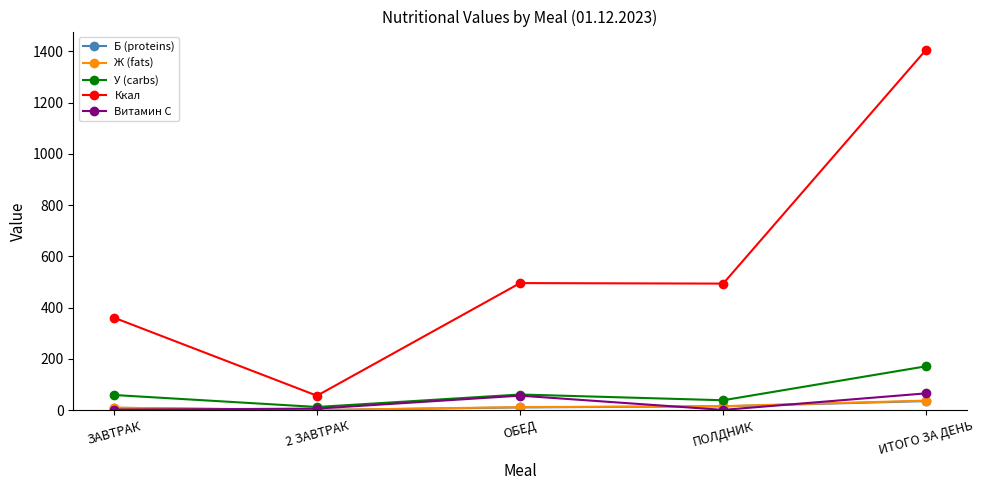

What is the total value across all series at ОБЕД?

636.3